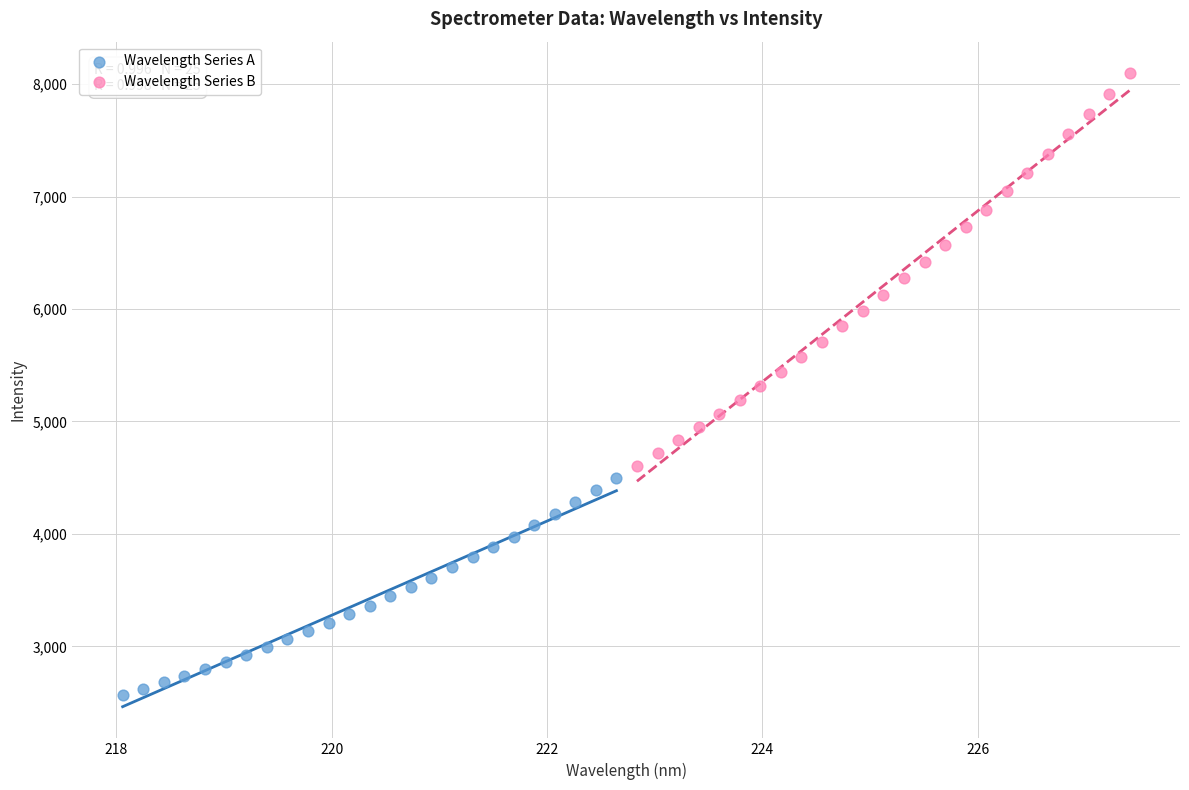

What are all the series names shown in the legend?

Wavelength Series A, Wavelength Series B